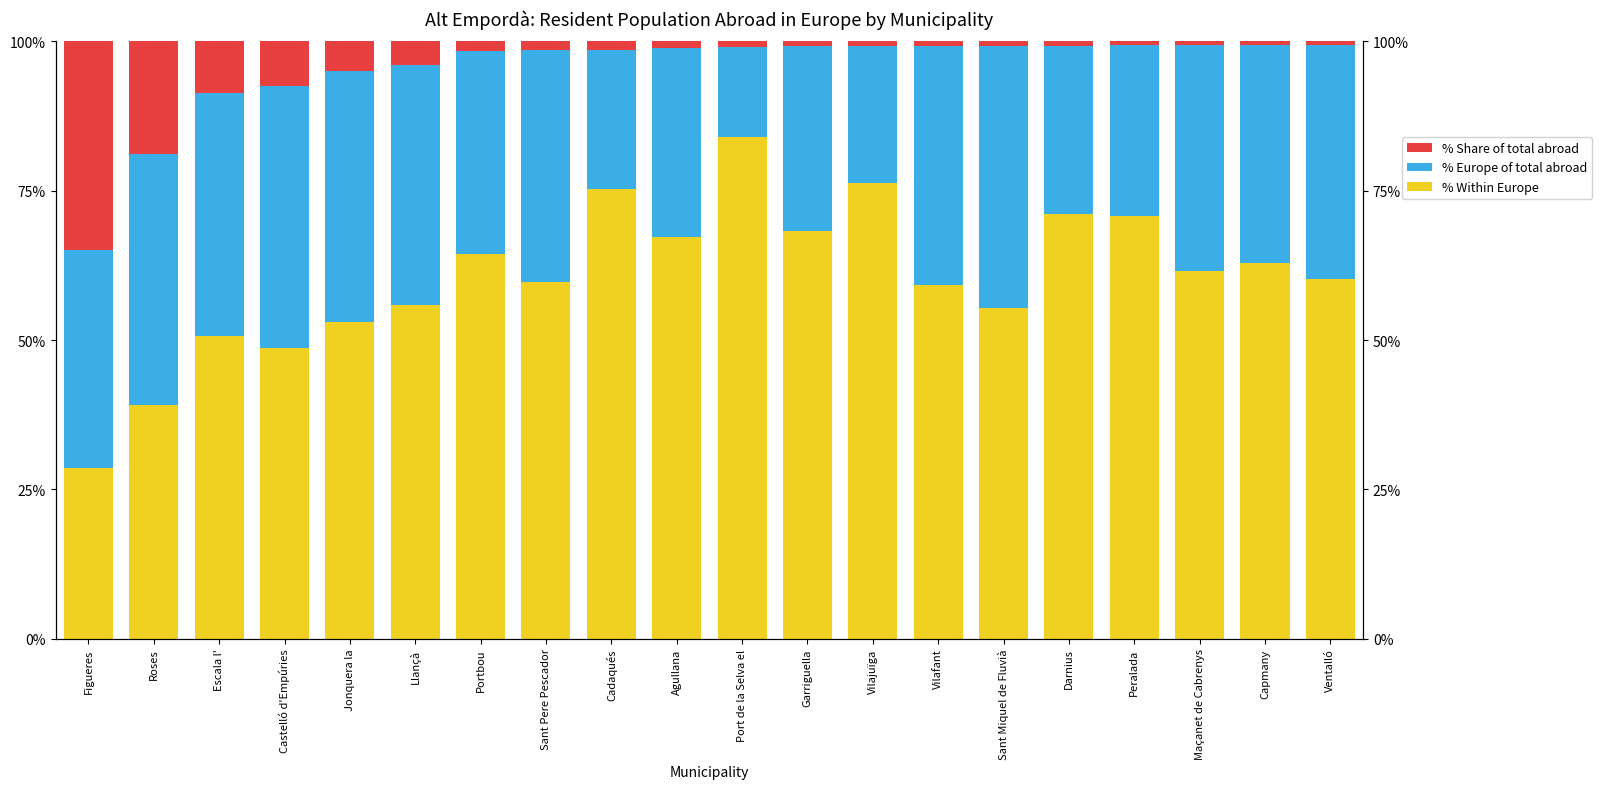

Does the chart contain any negative values?

No